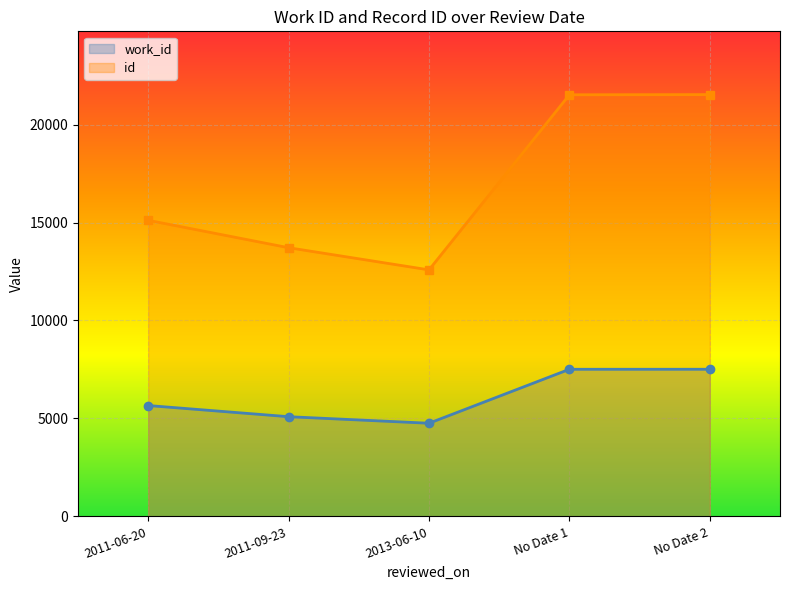

The work_id series shows 5088 at 2011-09-23. True or false?

True